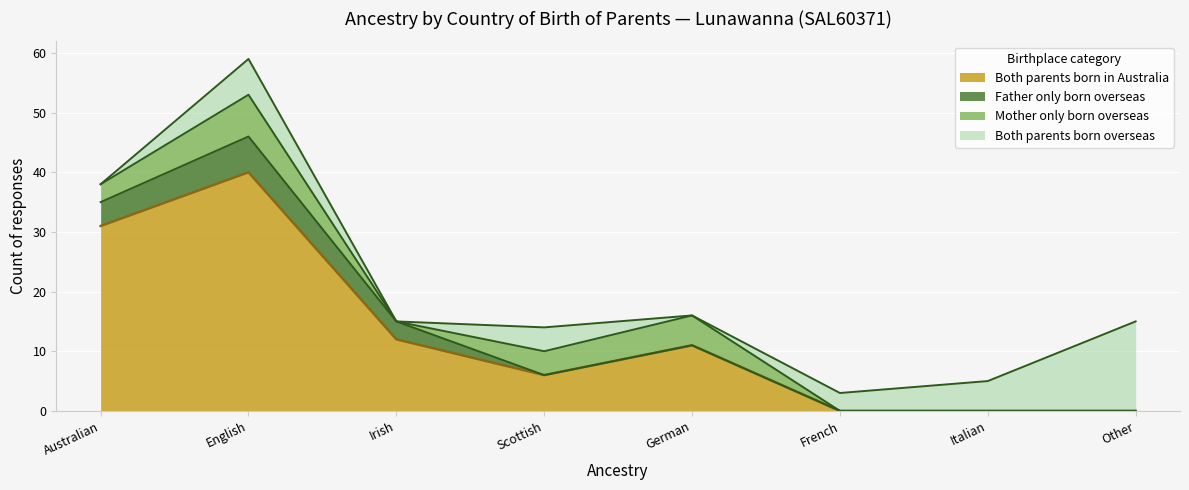

Reading left to right, extract all data points from this chart.

Both parents born overseas: 0	6	0	4	0	3	5	15
Father only born overseas: 4	6	3	0	0	0	0	0
Mother only born overseas: 3	7	0	4	5	0	0	0
Both parents born in Australia: 31	40	12	6	11	0	0	0